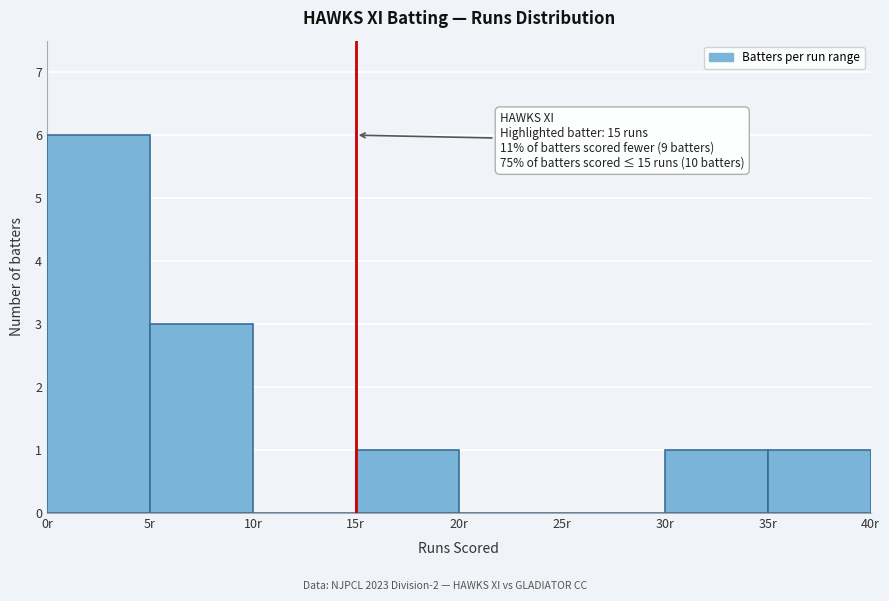

Over which range of the x-axis is the bar tallest?

0 to 5